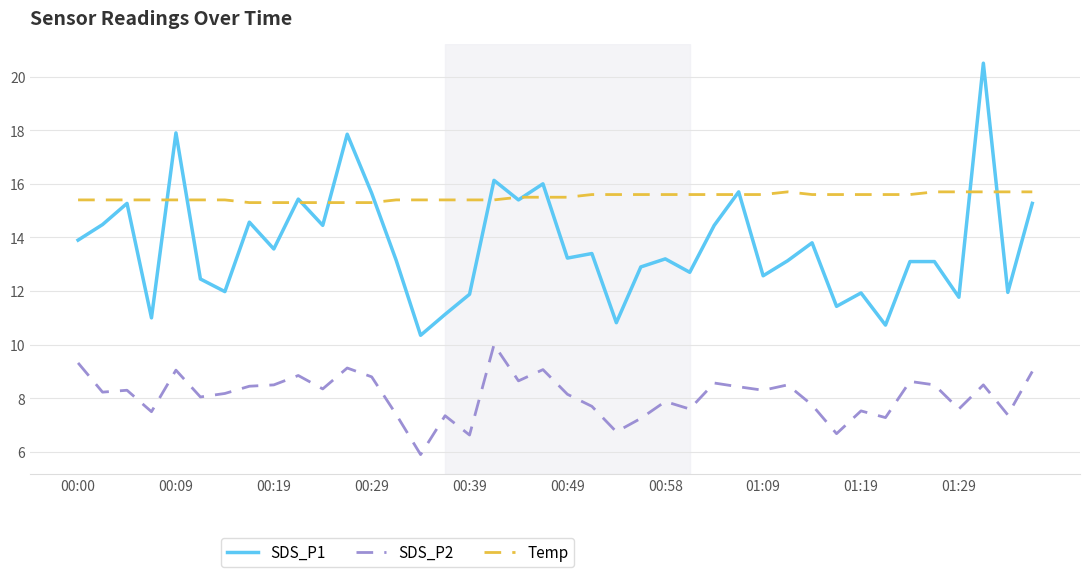

List the series in order of their overall mean, highest first.

Temp, SDS_P1, SDS_P2